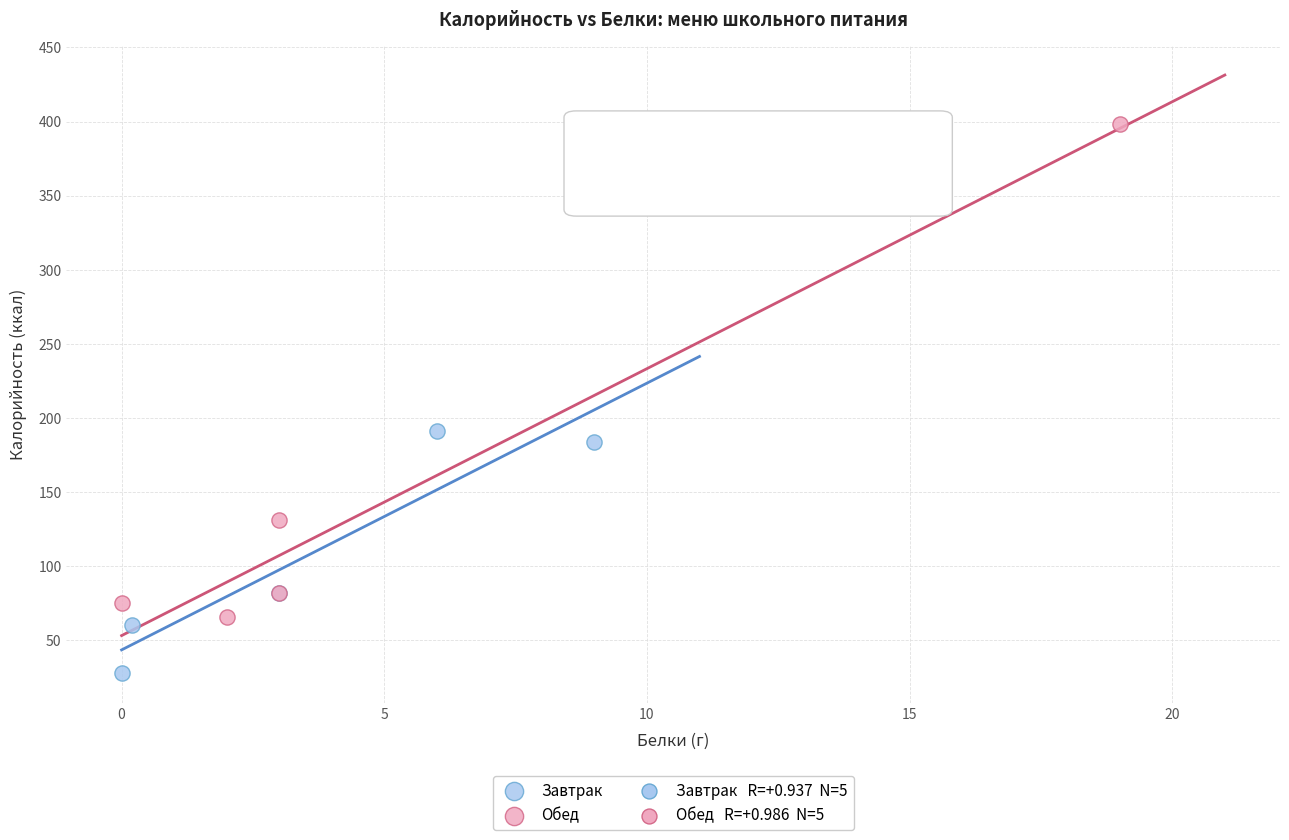

Which series has the largest Y range (max minus min)?

Обед